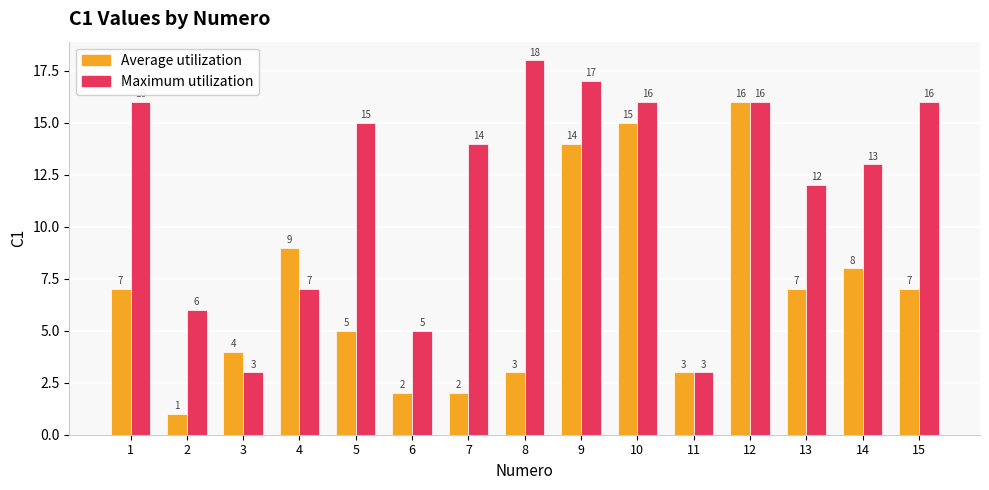

Reading left to right, list all the values displayed in this chart.

Average utilization: 1=7	2=1	3=4	4=9	5=5	6=2	7=2	8=3	9=14	10=15	11=3	12=16	13=7	14=8	15=7
Maximum utilization: 1=16	2=6	3=3	4=7	5=15	6=5	7=14	8=18	9=17	10=16	11=3	12=16	13=12	14=13	15=16